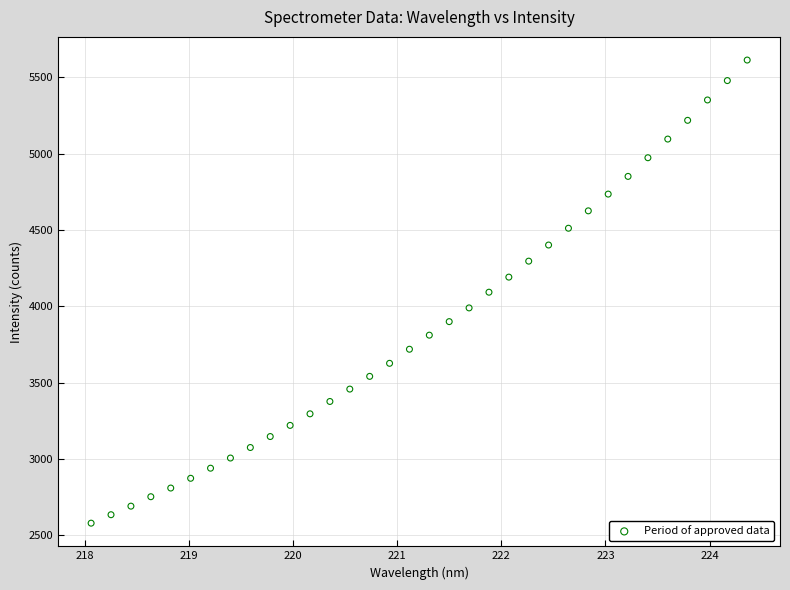

What is the range of Y values (max minus min)?

3032.2